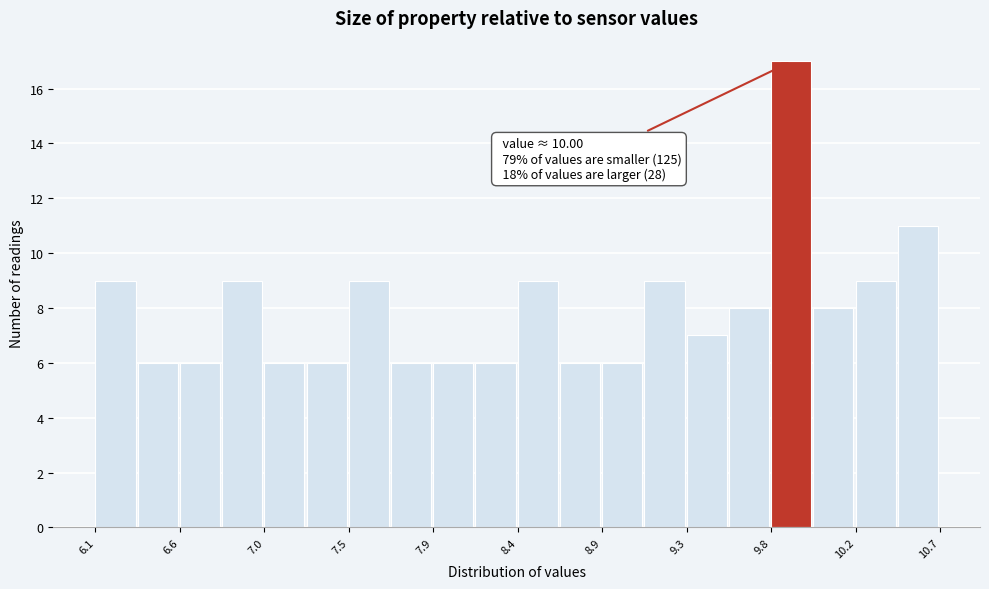

Over which range of the x-axis is the bar tallest?

9.78 to 10.01